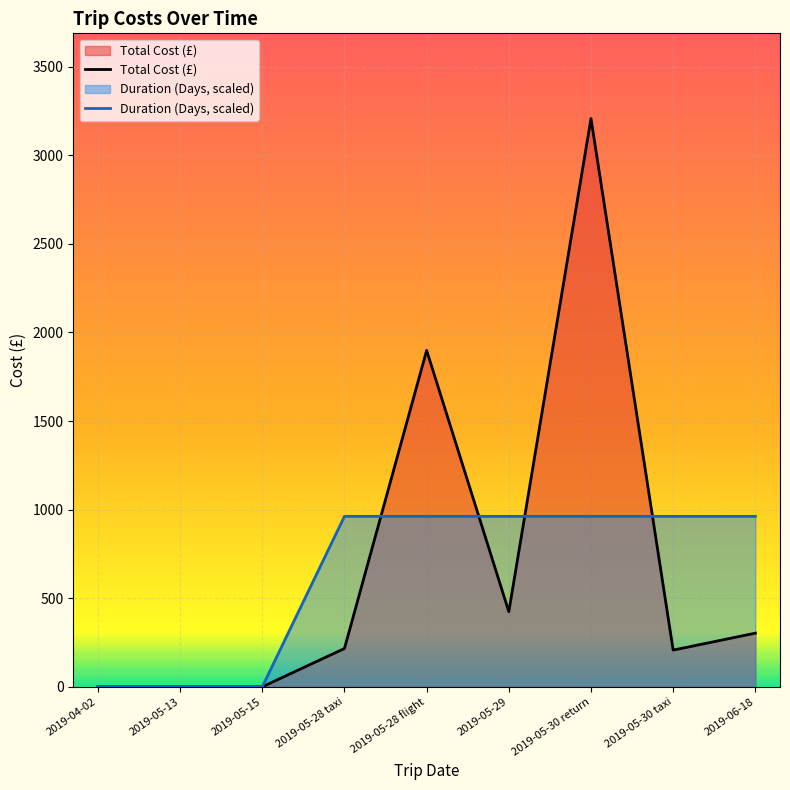

How many intersections are there between Duration (Days) and Total Cost (£)?

4